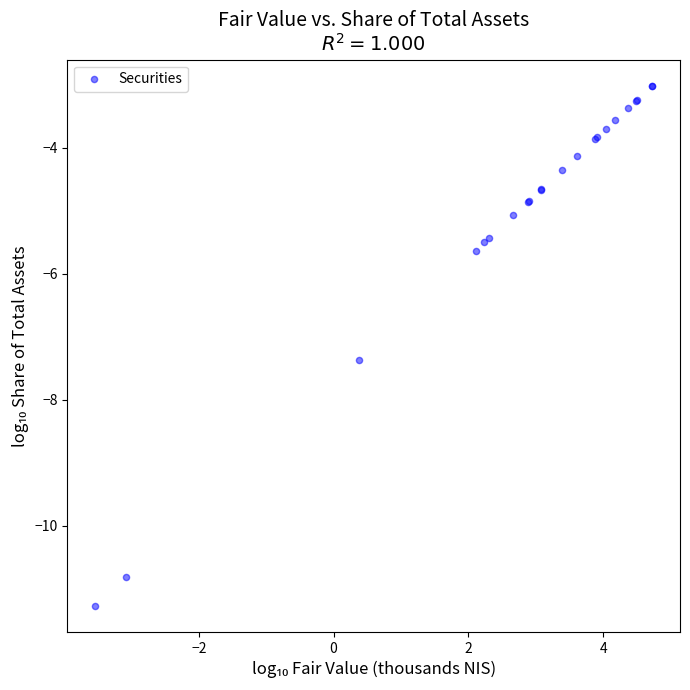

What Y value in the scatter plot is closest to -7?

-7.4